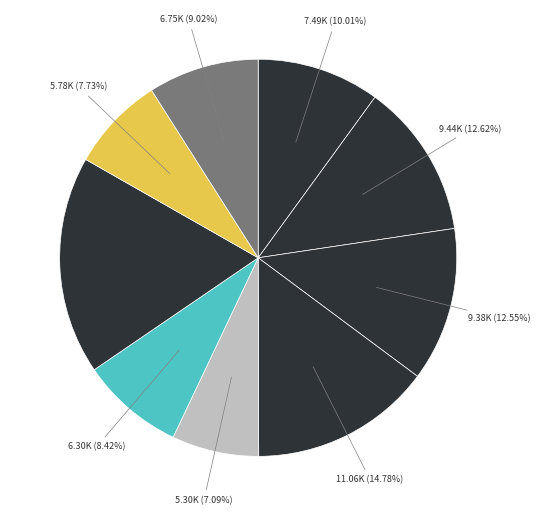

Which category has the biggest portion of the pie?

W6PUN3